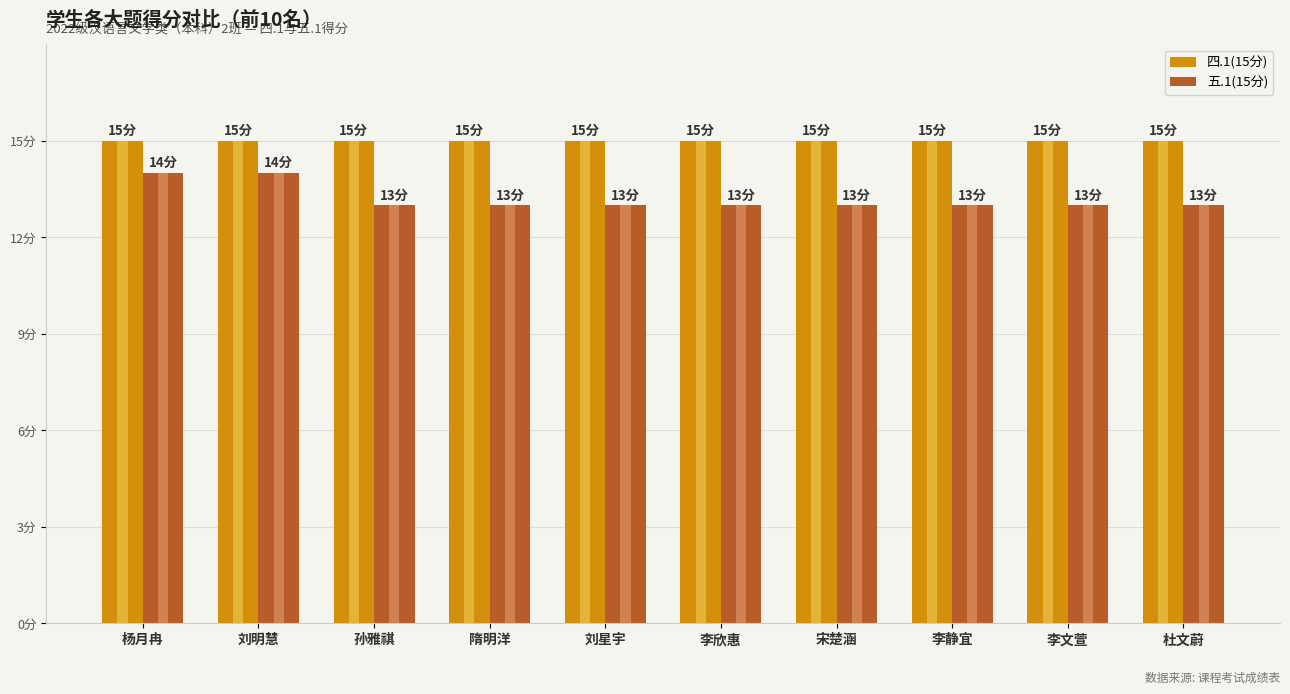

At how many categories does at least one series exceed 14?

10